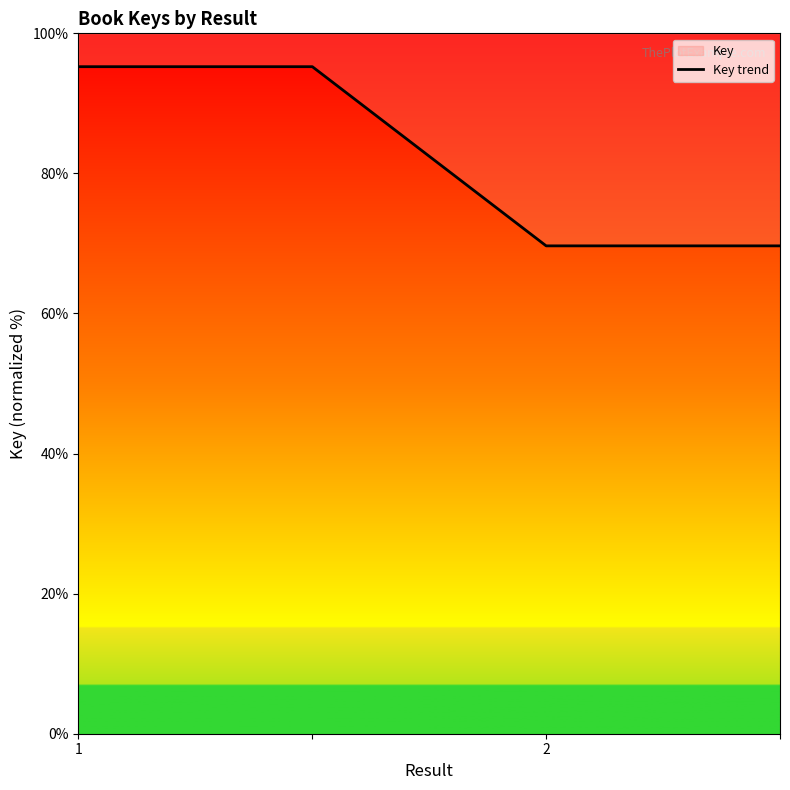

Where is the data nearest to the value 82?

2